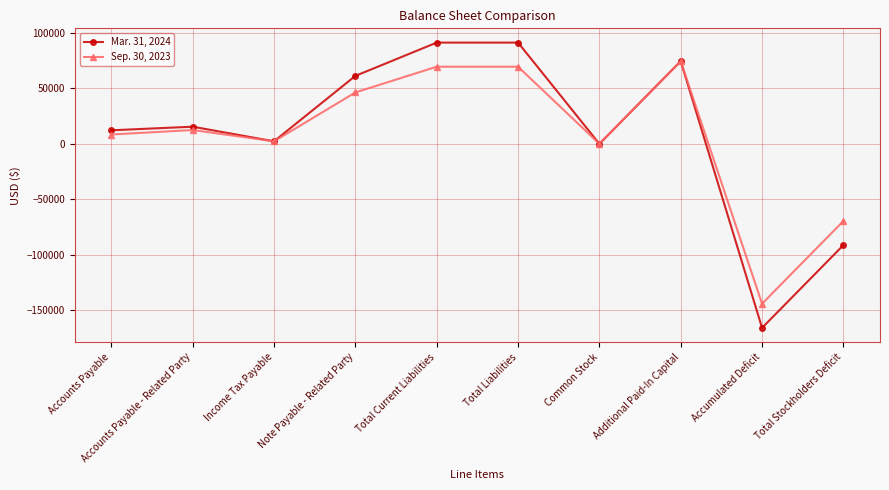

Is it true that Sep. 30, 2023 equals -101184 at Total Stockholders Deficit?

False